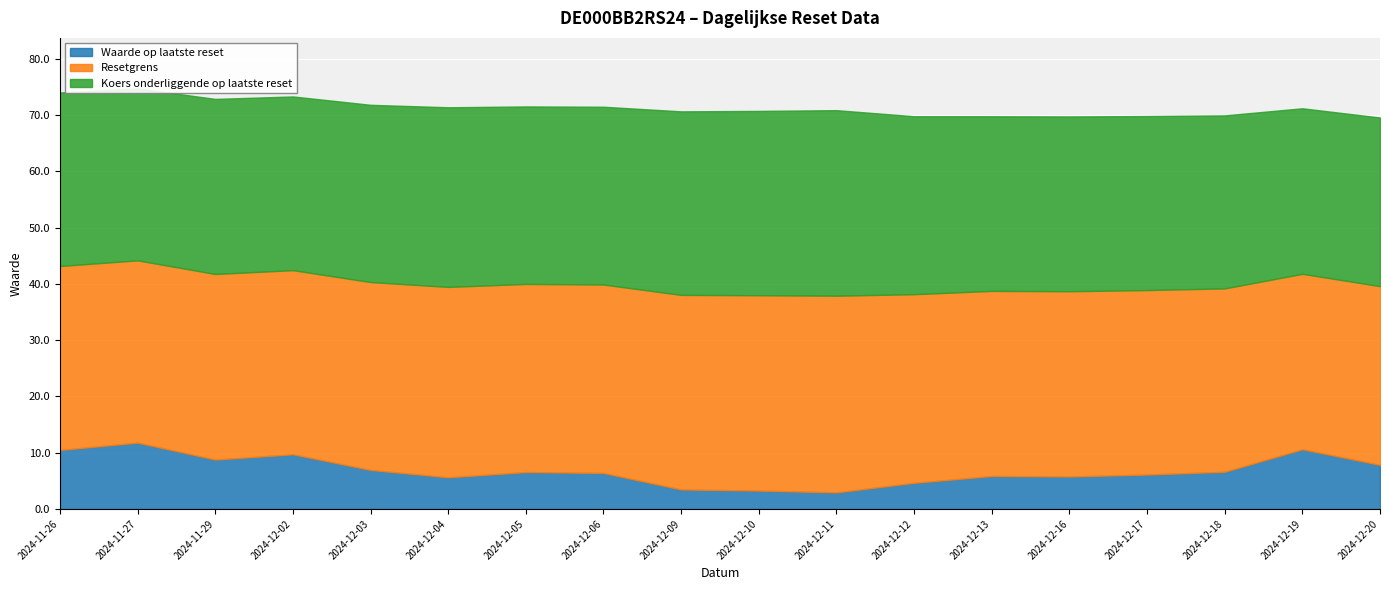

True or false: Koers onderliggende op laatste reset has more than 1 points higher than both neighbors.

True